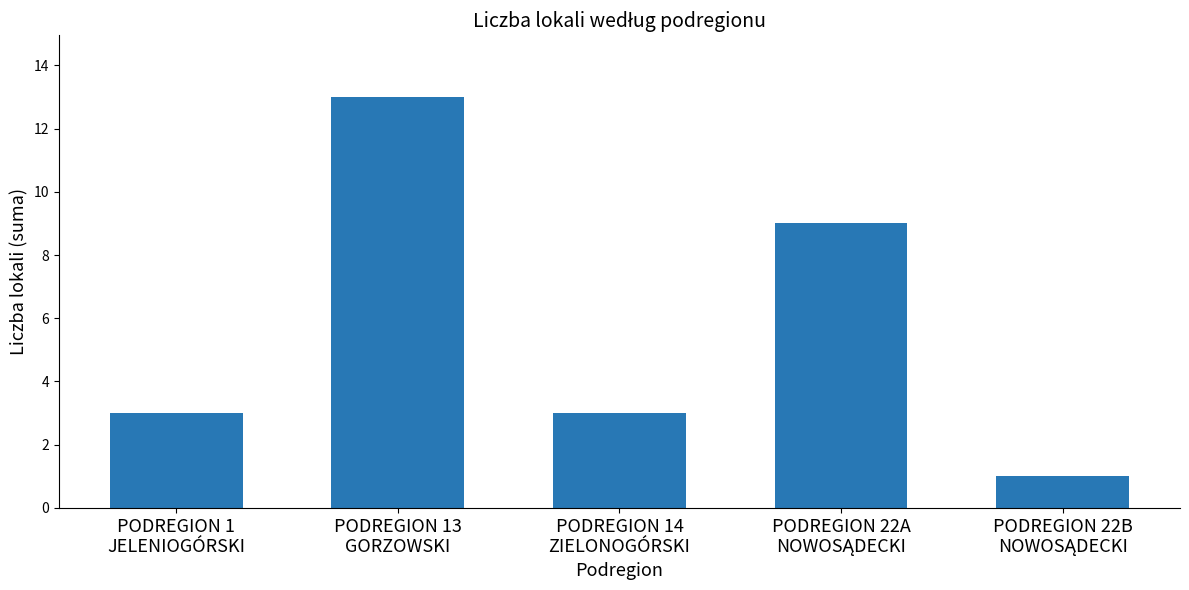

What is the value of the 4th bar from the left?

9